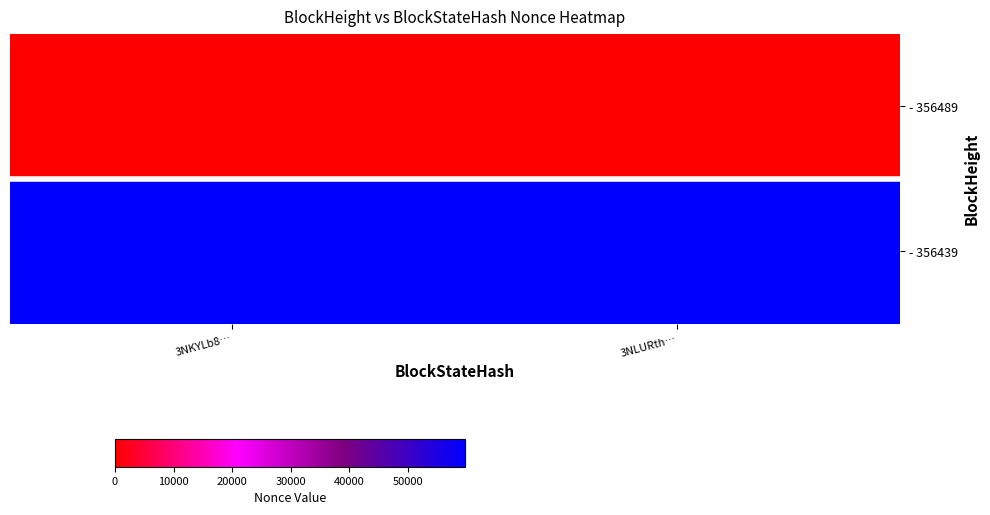

How many data points does each series have?

2